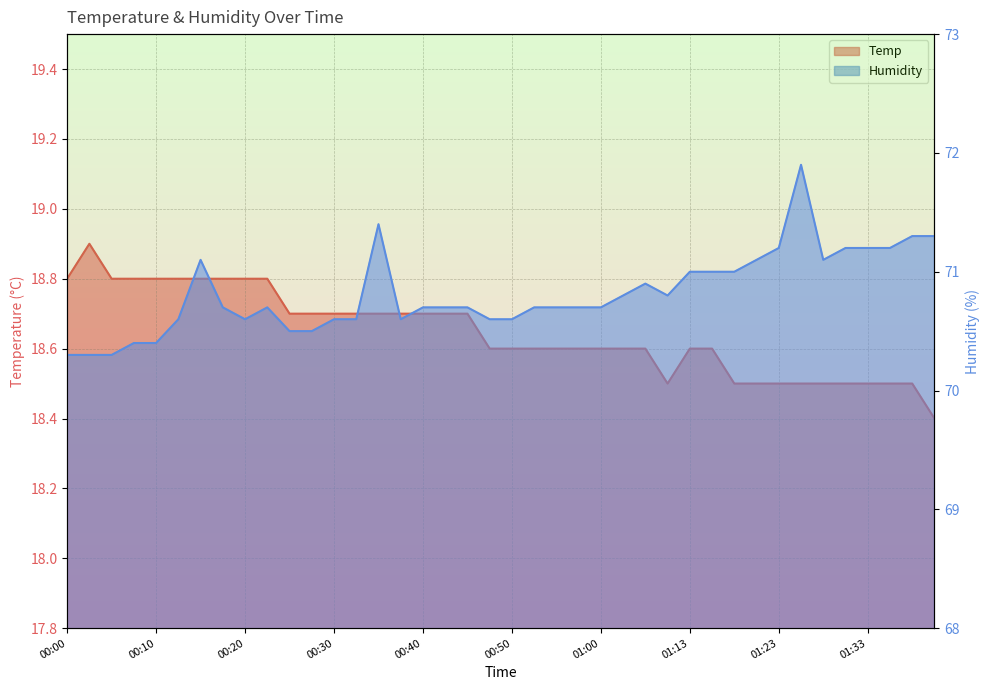

Read the Temp value at 00:20.

18.8